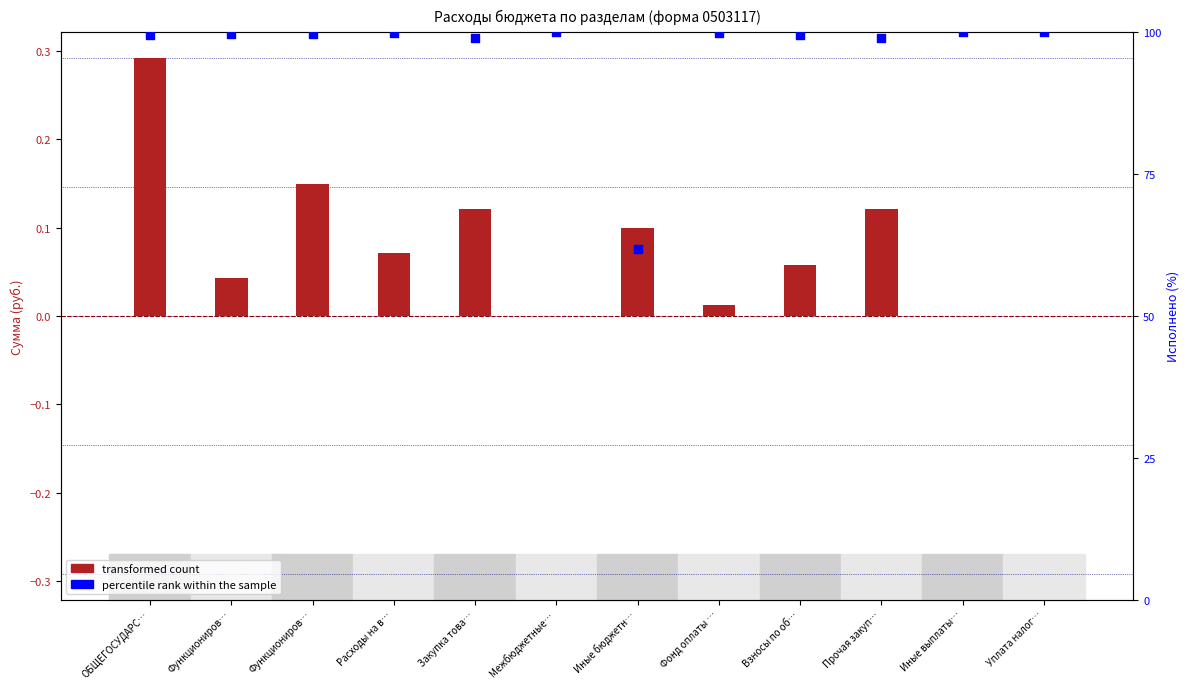

What is the total value across all series at Функциониров…?

99.7